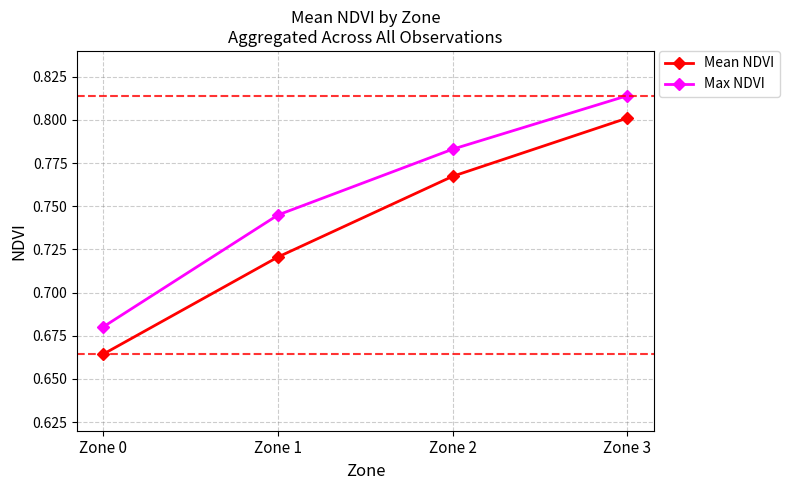

Does the chart display data point markers on the line(s)?

Yes